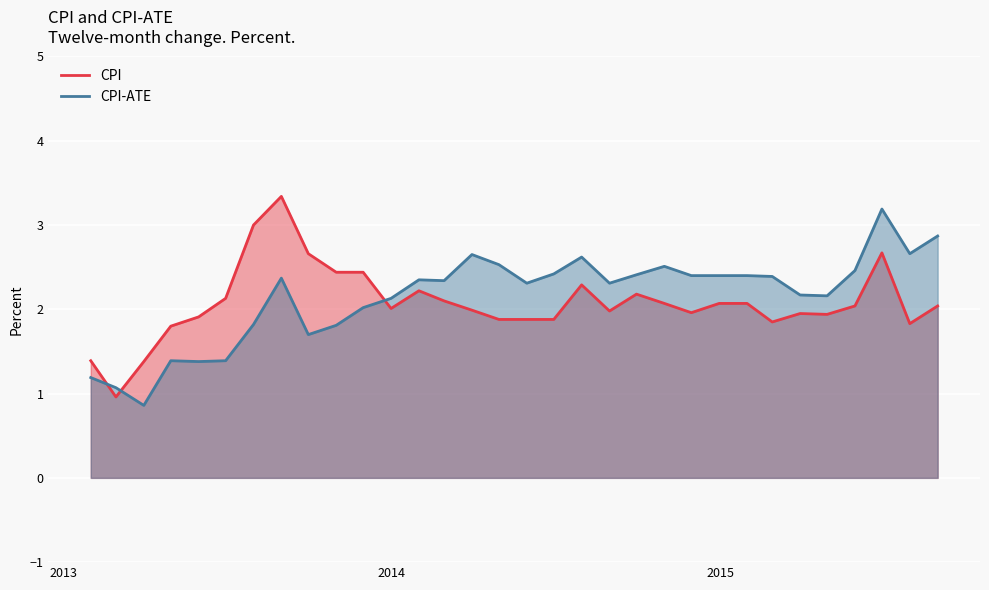

Reading left to right, extract all data points from this chart.

CPI: 1.4	1.0	1.4	1.8	1.9	2.1	3.0	3.3	2.7	2.4	2.4	2.0	2.2	2.1	2.0	1.9	1.9	1.9	2.3	2.0	2.2	2.1	2.0	2.1	2.1	1.9	1.9	1.9	2.0	2.7	1.8	2.0
CPI-ATE: 1.2	1.1	0.9	1.4	1.4	1.4	1.8	2.4	1.7	1.8	2.0	2.1	2.4	2.3	2.6	2.5	2.3	2.4	2.6	2.3	2.4	2.5	2.4	2.4	2.4	2.4	2.2	2.2	2.5	3.2	2.7	2.9